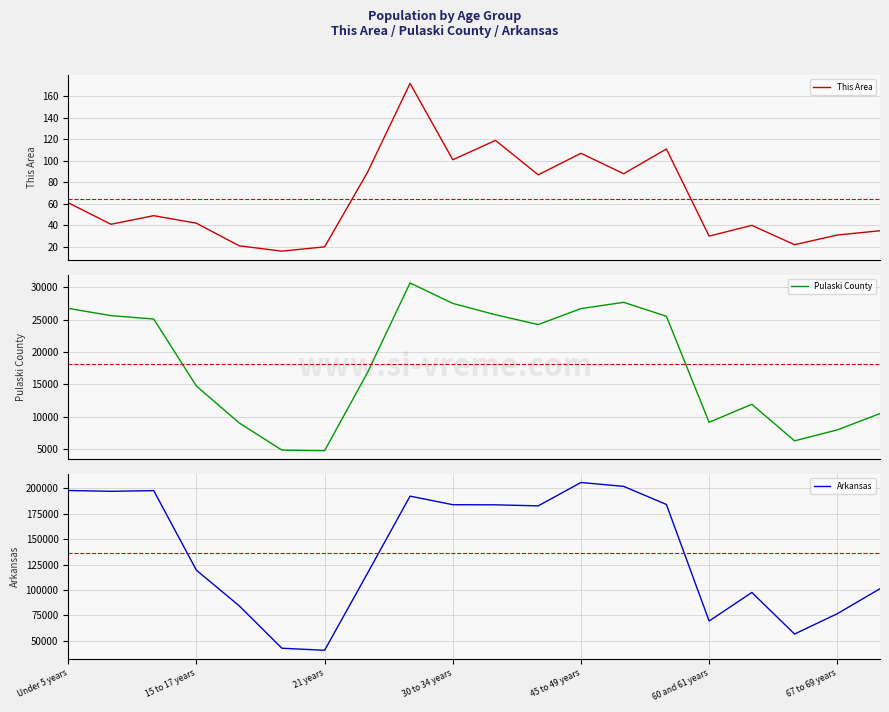

Which series changed the most between 13 and 17?

Arkansas